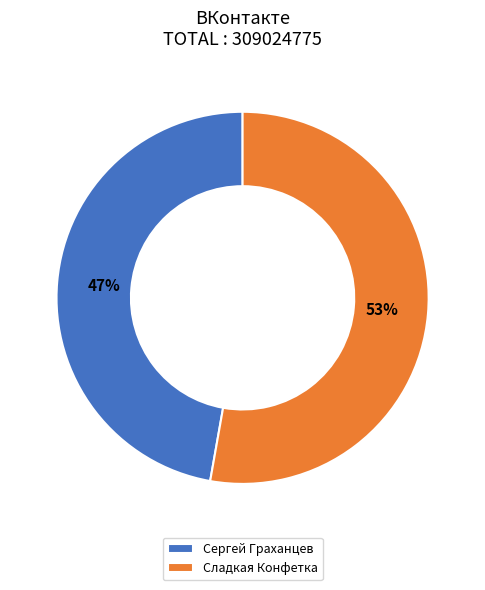

Between Сергей Граханцев and Сладкая Конфетка, which is larger?

Сладкая Конфетка